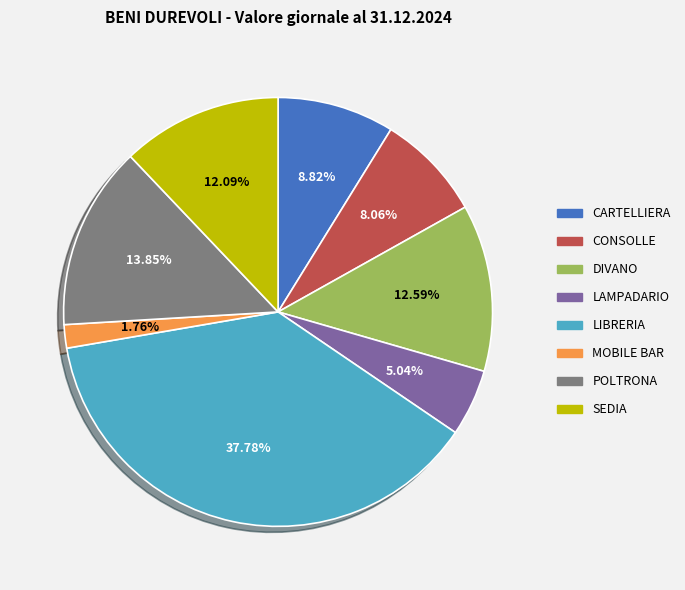

To the nearest percent, what percentage of the pie is LIBRERIA?

38%